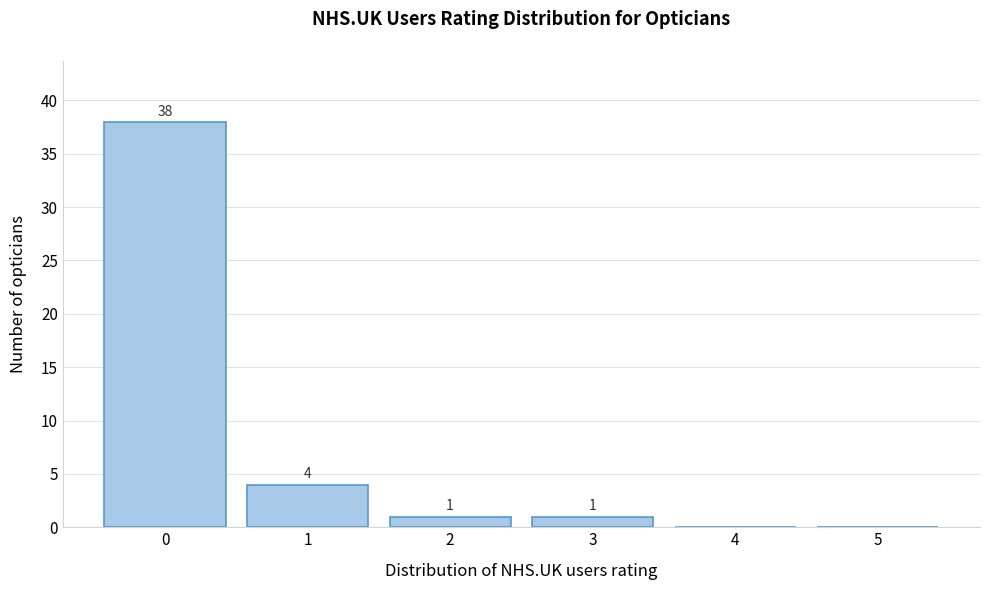

Reading left to right, list all the values displayed in this chart.

0=38	1=4	2=1	3=1	4=0	5=0